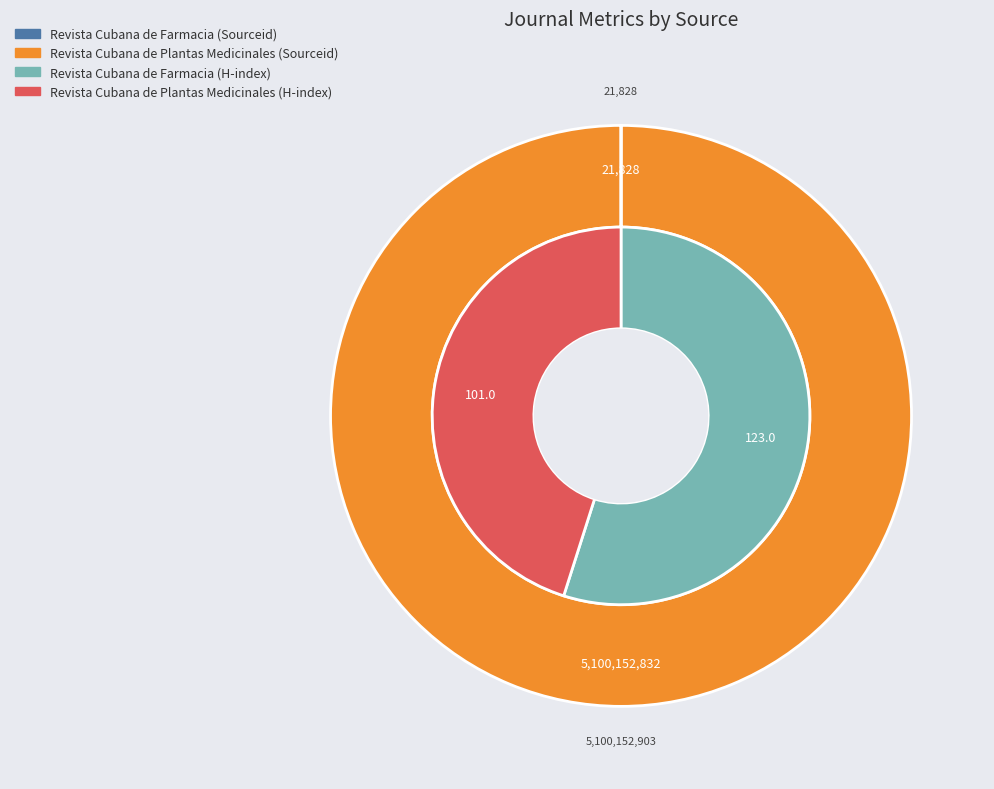

How many slices are in this pie chart?

2